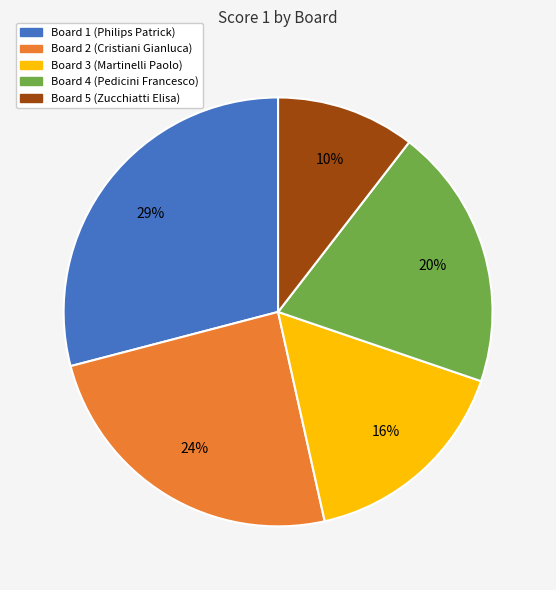

Is there a majority slice in this chart?

No